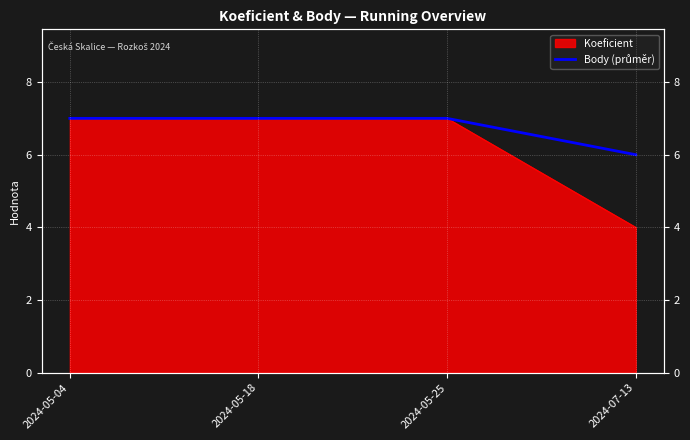

Reading left to right, what are all the values shown in this chart?

2024-05-04=7	2024-05-18=7	2024-05-25=7	2024-07-13=6